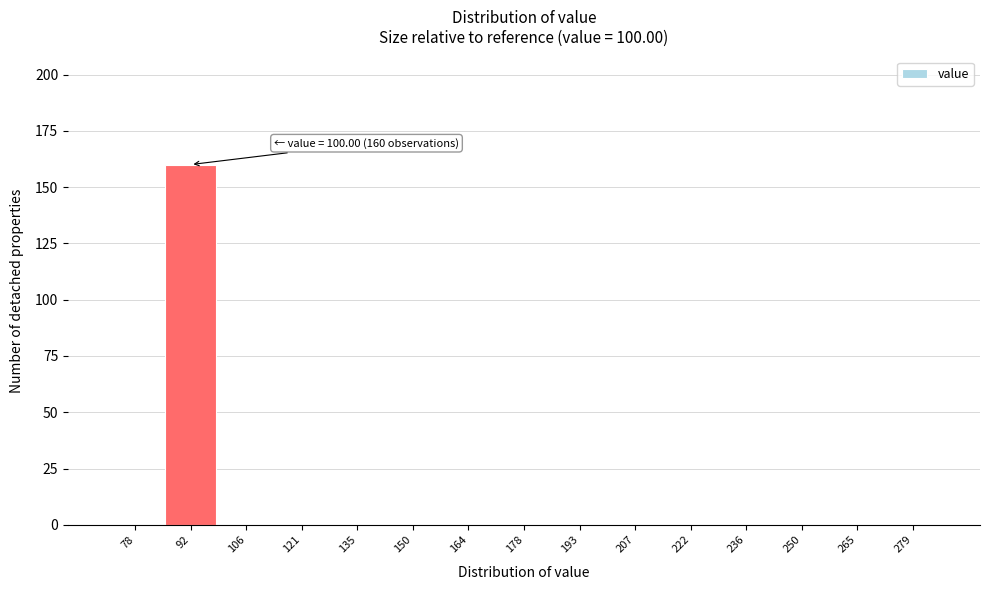

Reading left to right, list all the values displayed in this chart.

78=0	92=160	106=0	121=0	135=0	150=0	164=0	178=0	193=0	207=0	222=0	236=0	250=0	265=0	279=0